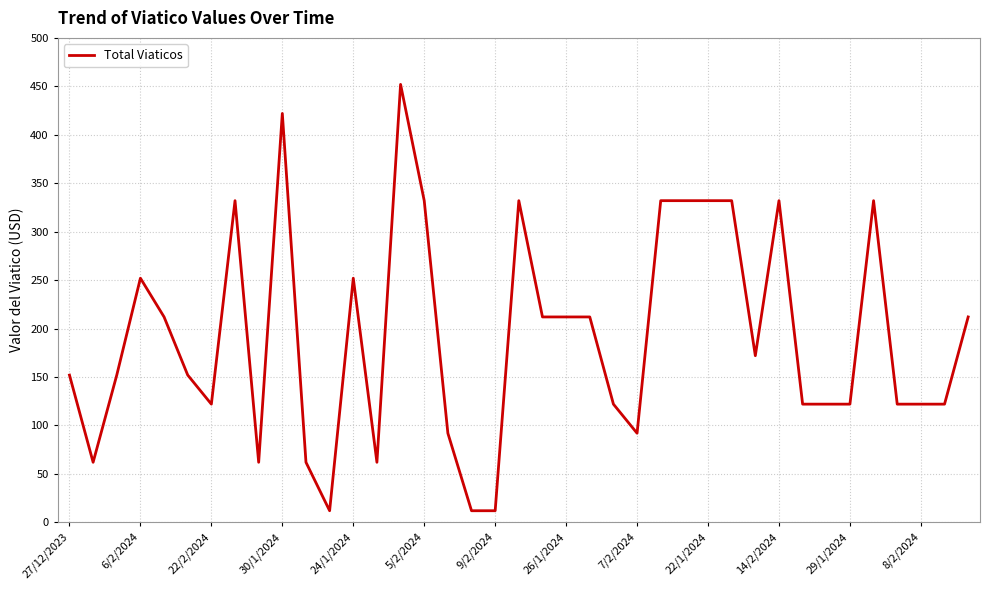

What is the smallest value displayed?

12